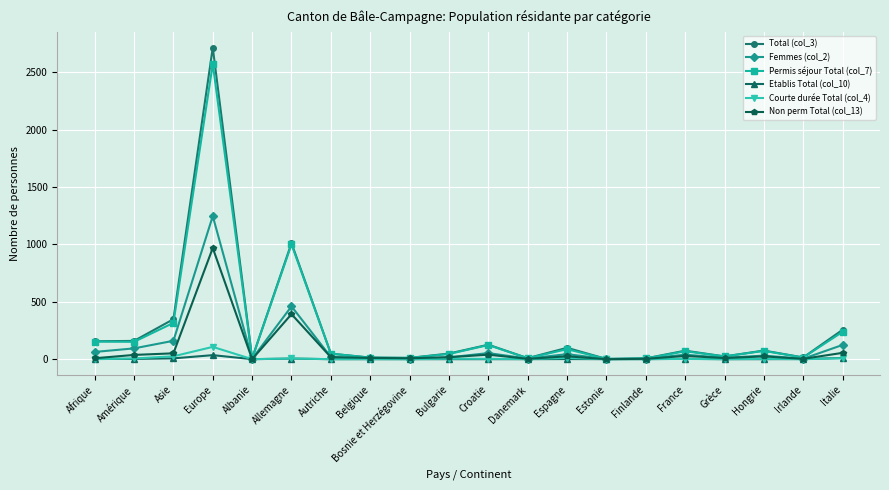

What is the difference between the highest and lowest values at Asie?

341